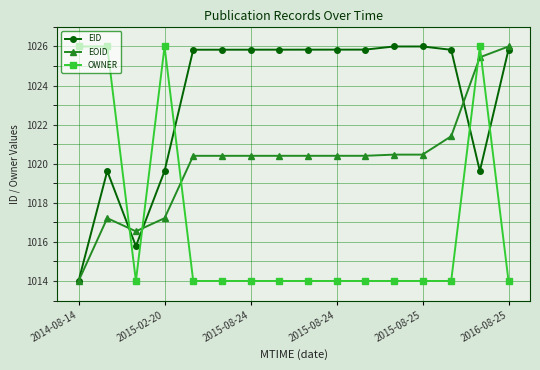

What is the maximum value for EOID?

1026.0